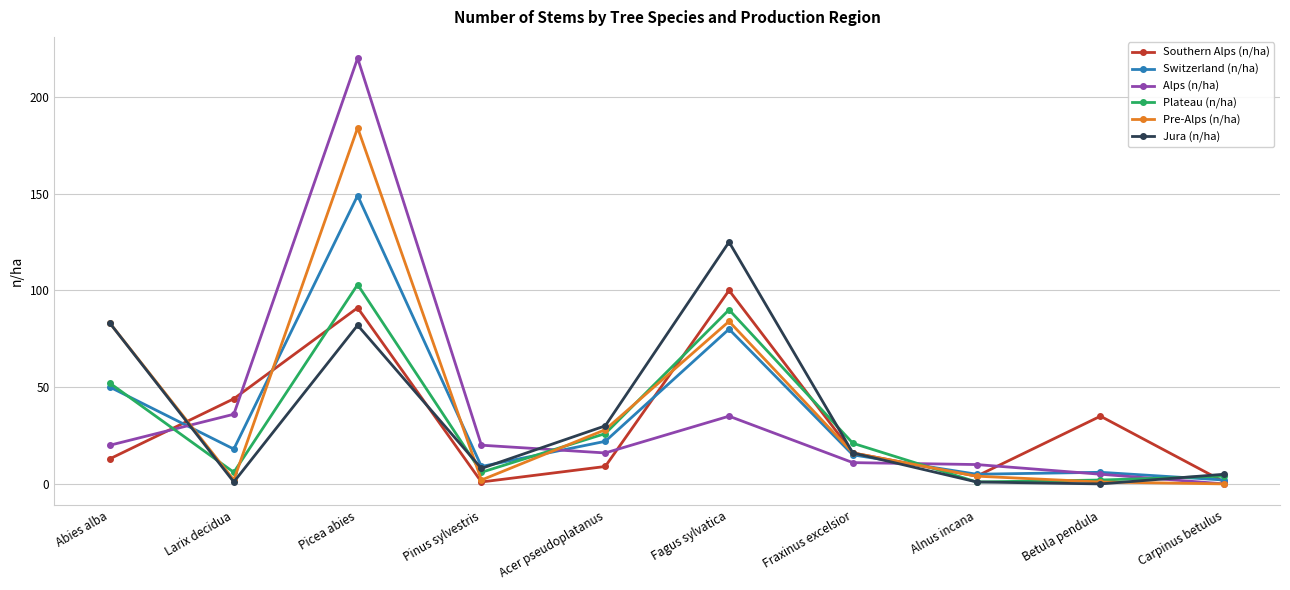

Which category has the highest value in the Alps (n/ha) series?

Picea abies